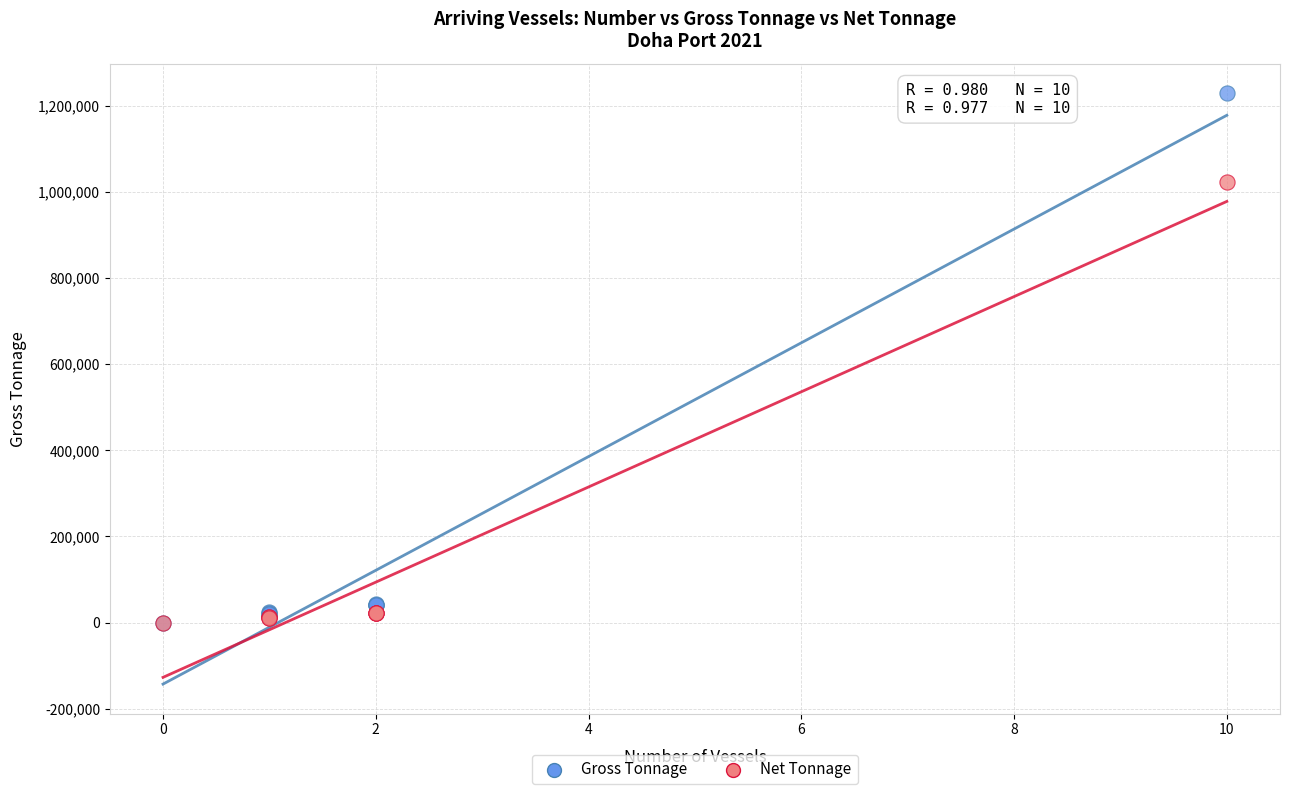

Across all series, what Y value is closest to 614752?

1023736